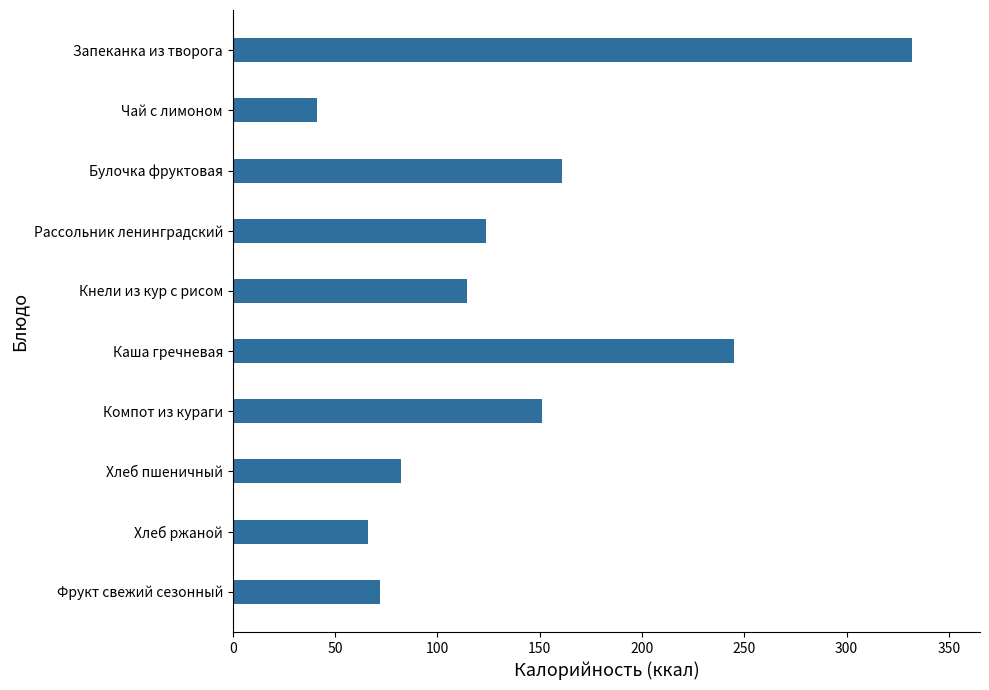

Is it true that the value at Хлеб ржаной is 66.0?

True